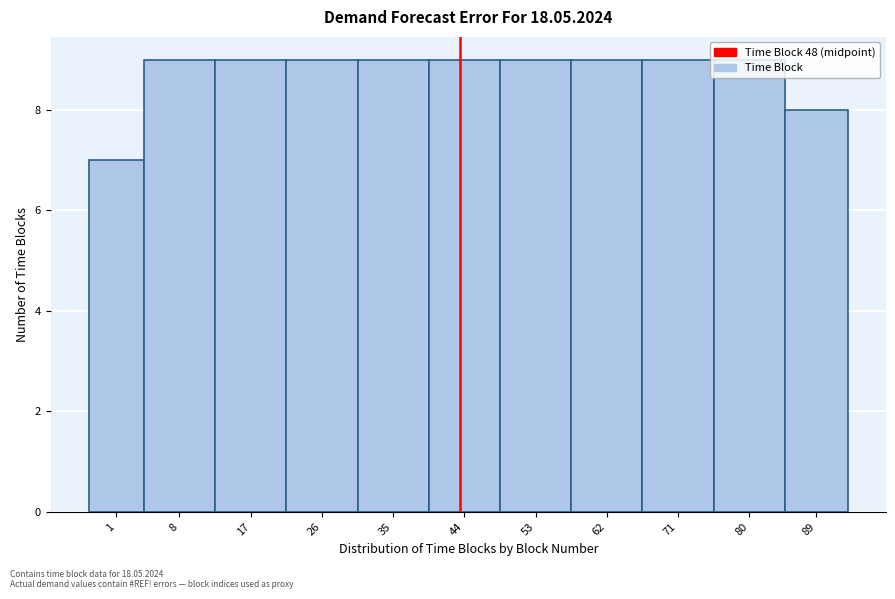

What is the change in value from 1 to 8?

+2